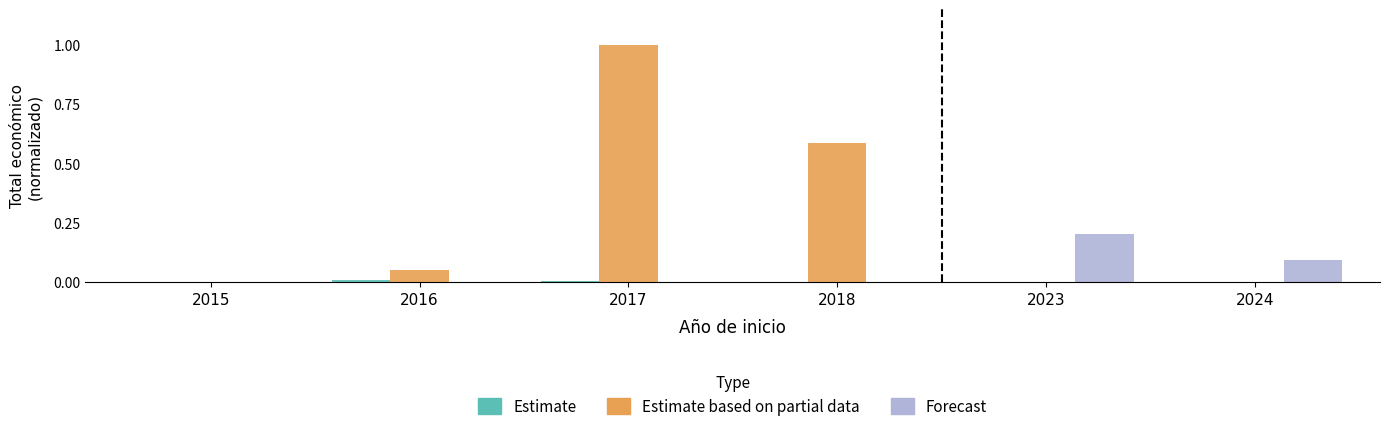

The value of Forecast at 2023 is 0.2. True or false?

True